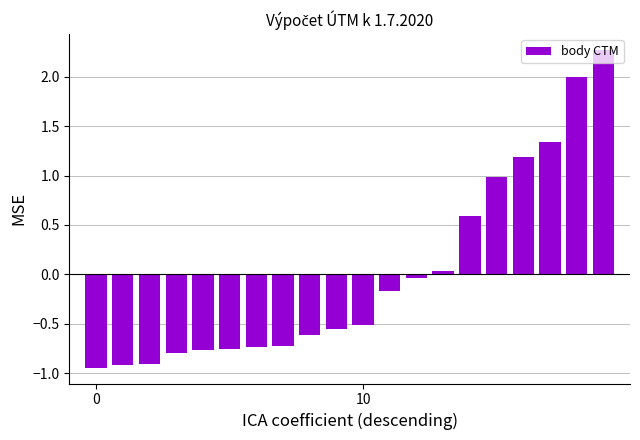

What is the greatest value displayed?

2.3